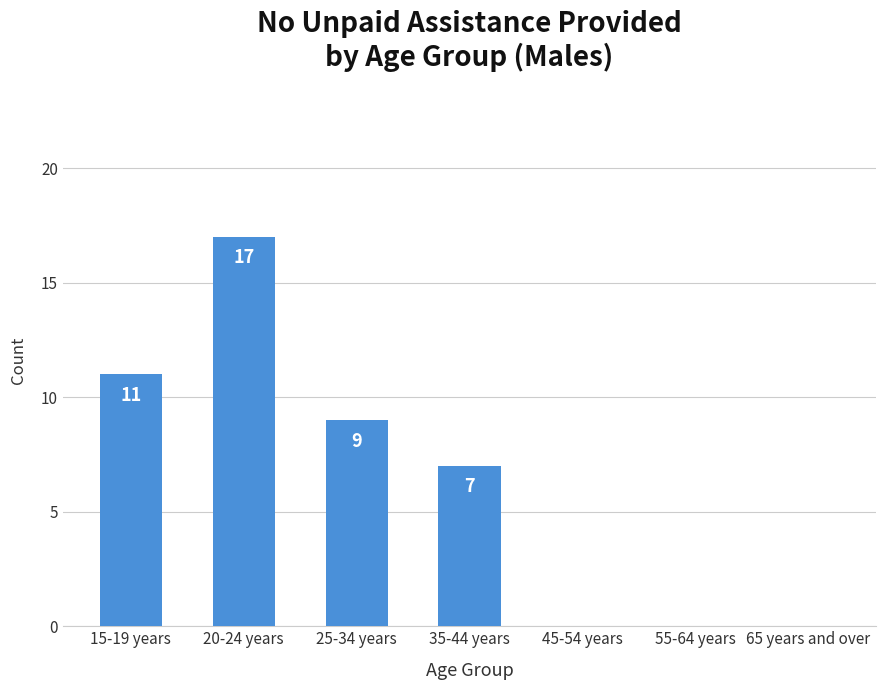

True or false: the data shows 13 at 25-34 years.

False